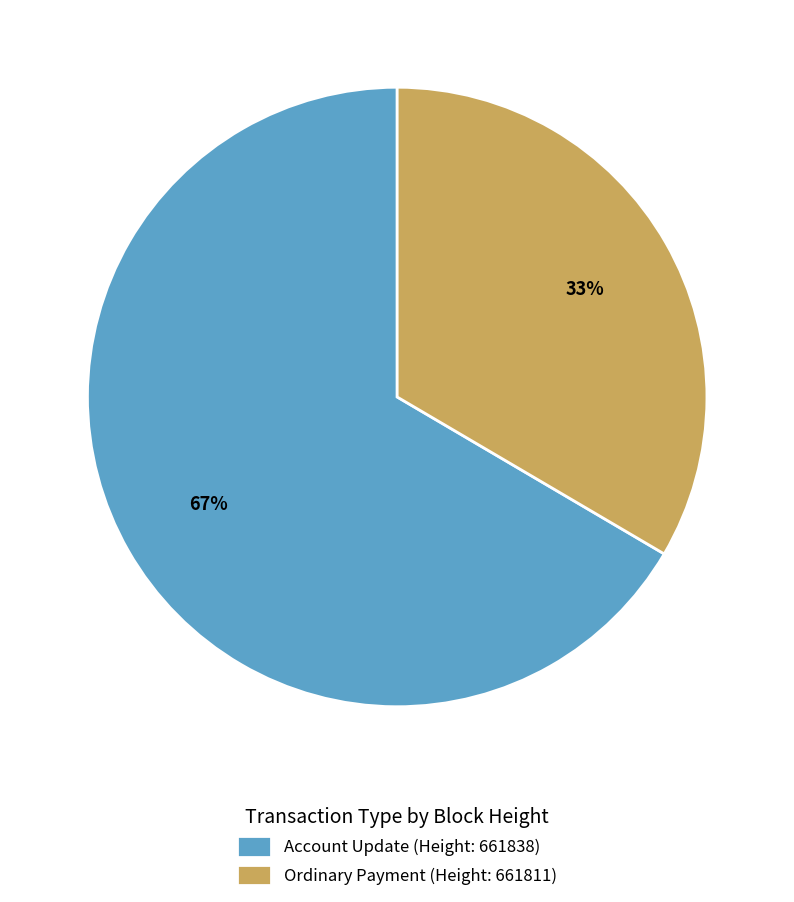

What is the smallest slice in the pie chart?

Ordinary Payment (Height: 661811)